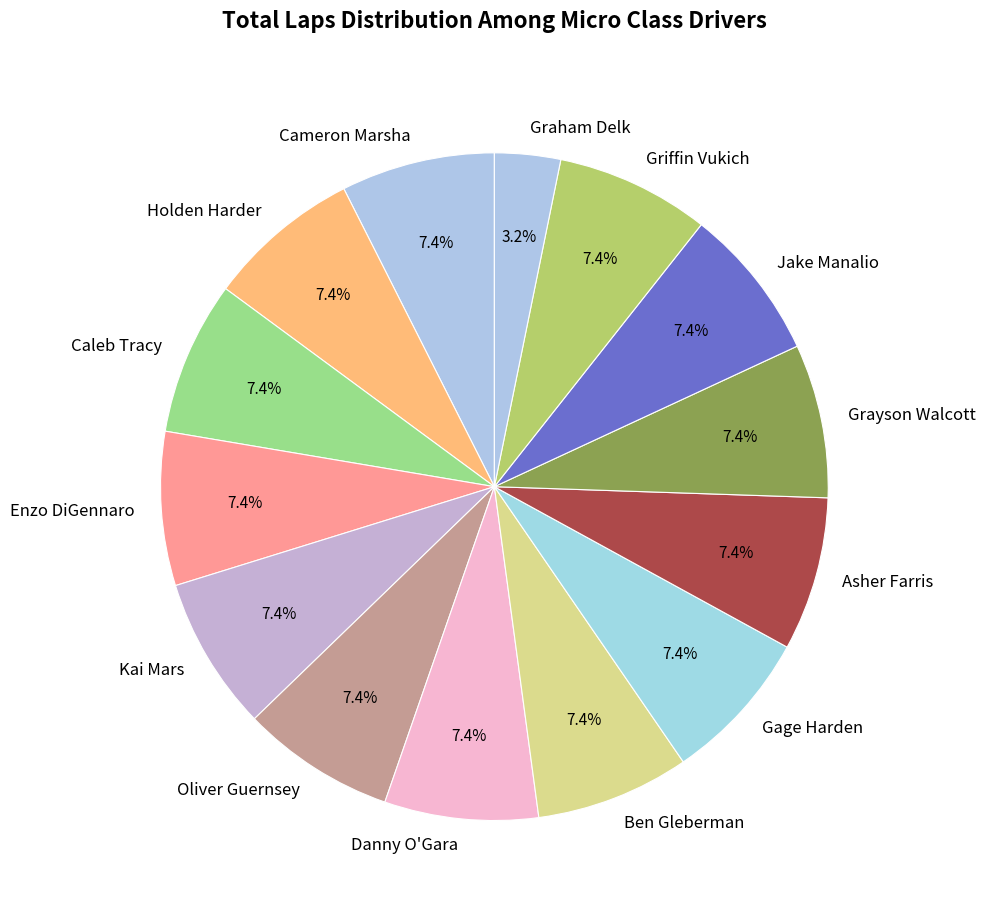

Which slice is the smallest?

Graham Delk